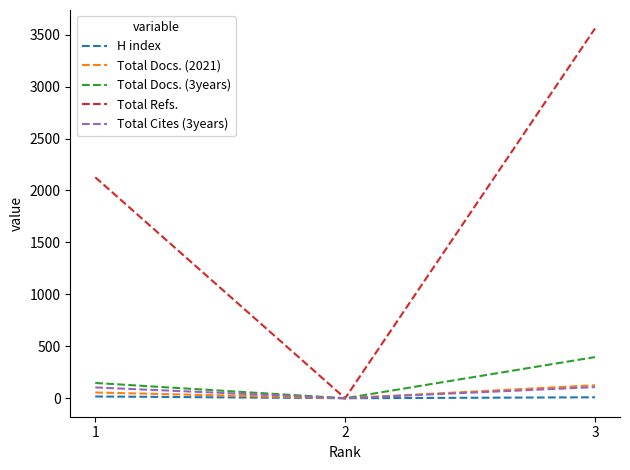

The value of Total Cites (3years) at 3 is 107. True or false?

True